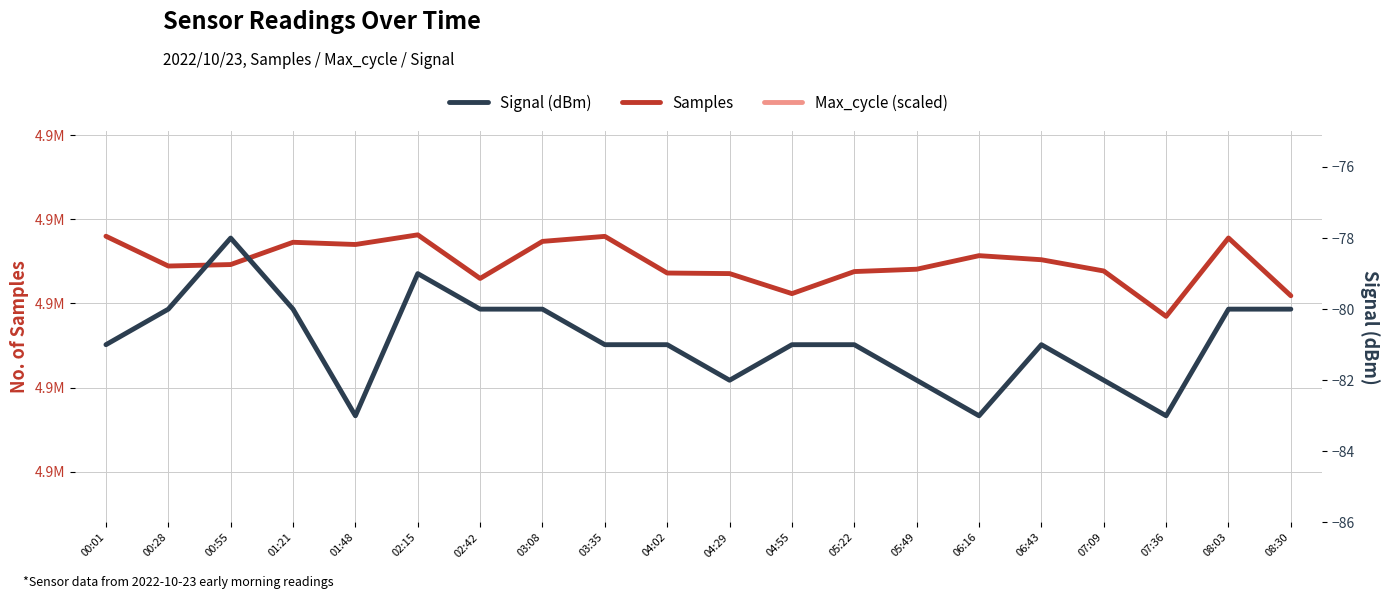

Reading left to right, extract all data points from this chart.

Max_cycle (scaled): 4652068.3	4675135.6	4652568.4	4680011.6	4652380.9	4652130.8	4658507.1	4681136.8	4652318.4	4652318.4	4652630.9	4652130.8	4652068.3	4652130.8	4652943.5	4652255.8	4652568.4	4652380.9	4652943.5	4652755.9
Samples: 4915964.0	4908881.0	4909233.0	4914526.0	4913998.0	4916293.0	4905927.0	4914737.0	4915930.0	4907218.0	4907084.0	4902322.0	4907567.0	4908122.0	4911346.0	4910377.0	4907702.0	4896914.0	4915549.0	4901818.0
Signal (dBm): -81.0	-80.0	-78.0	-80.0	-83.0	-79.0	-80.0	-80.0	-81.0	-81.0	-82.0	-81.0	-81.0	-82.0	-83.0	-81.0	-82.0	-83.0	-80.0	-80.0